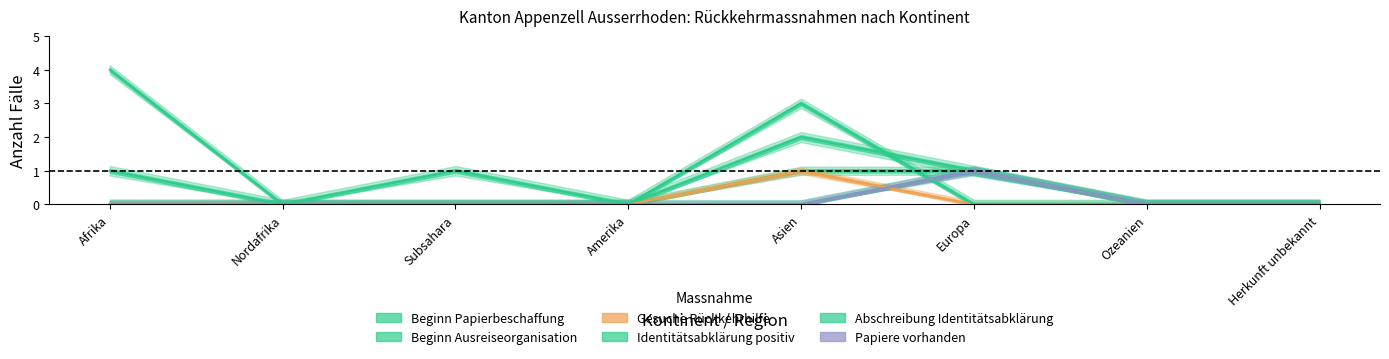

Where is the first local minimum for Identitätsabklärung positiv?

Nordafrika